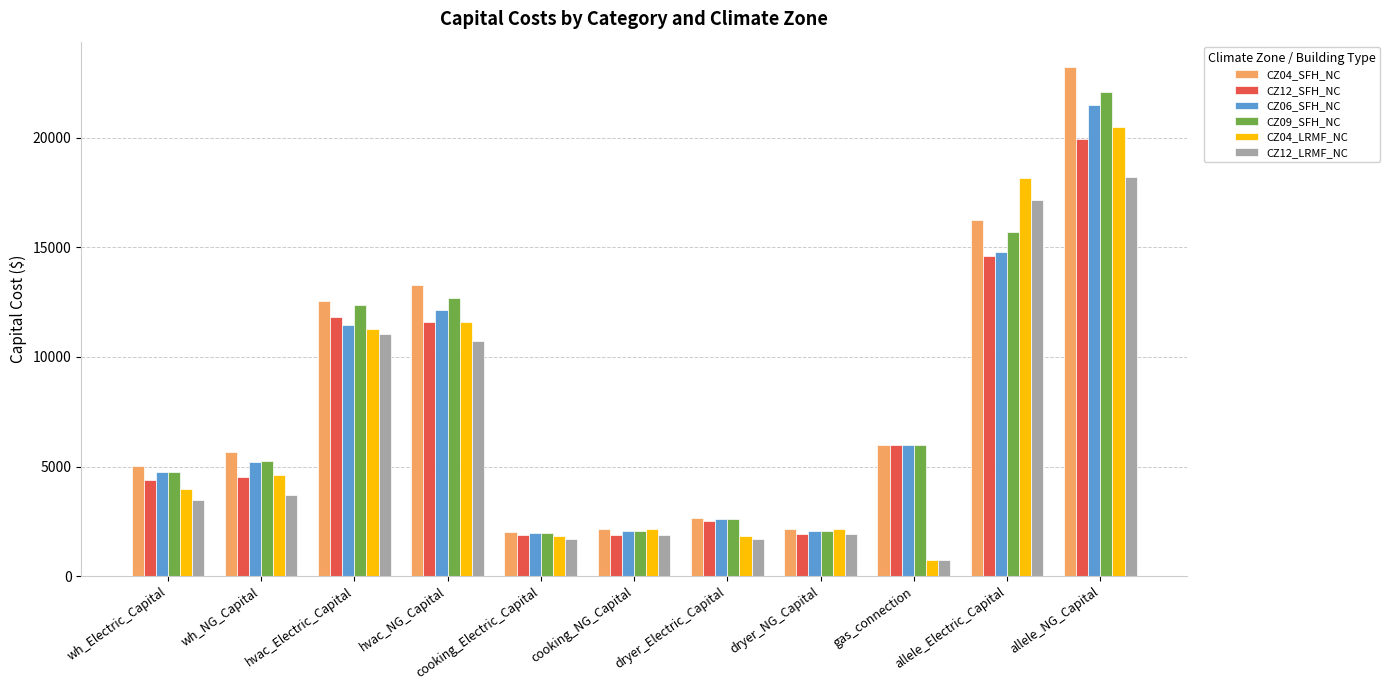

What position from the left is hvac_Electric_Capital?

3